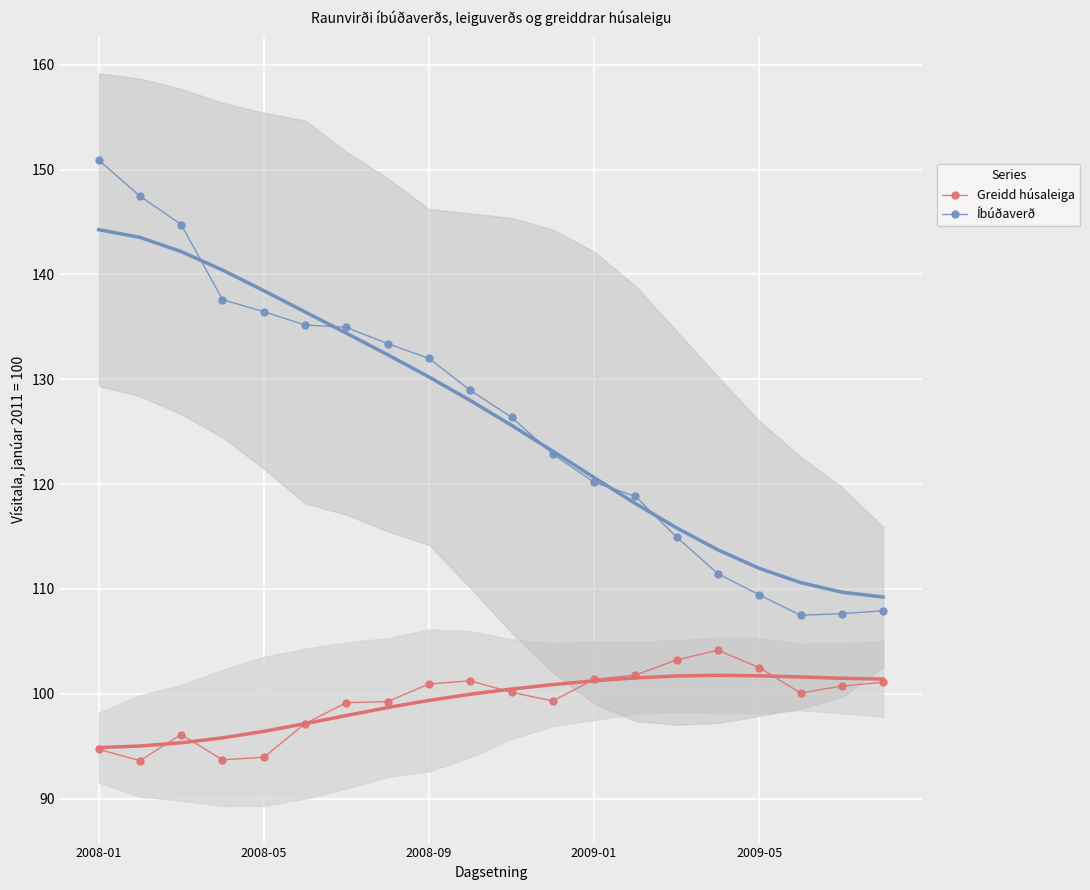

What are all the series names shown in the legend?

Greidd húsaleiga, Íbúðaverð